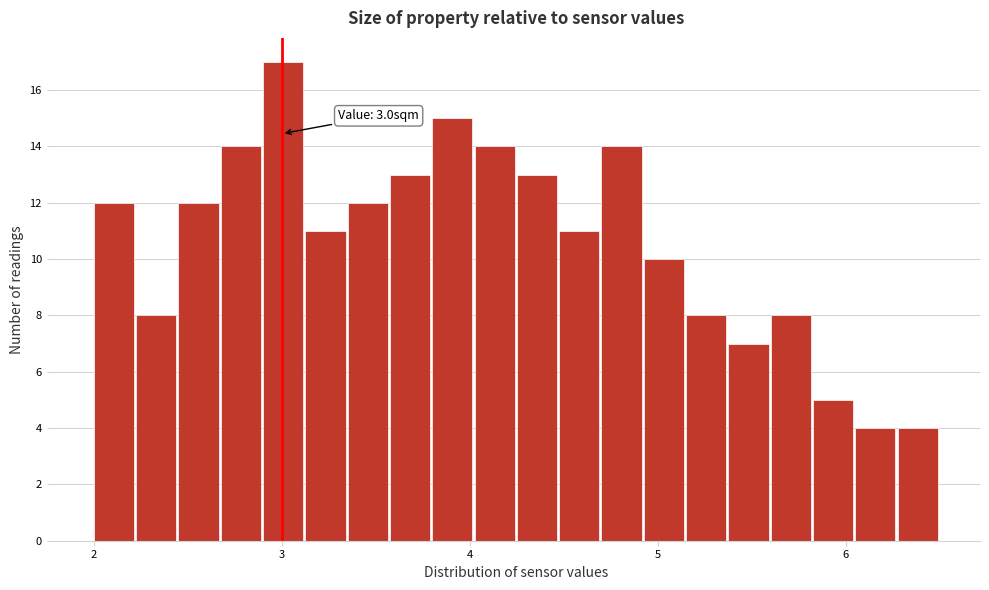

Read against the x-axis, roughly where is the centre of the tallest bar?

3.0